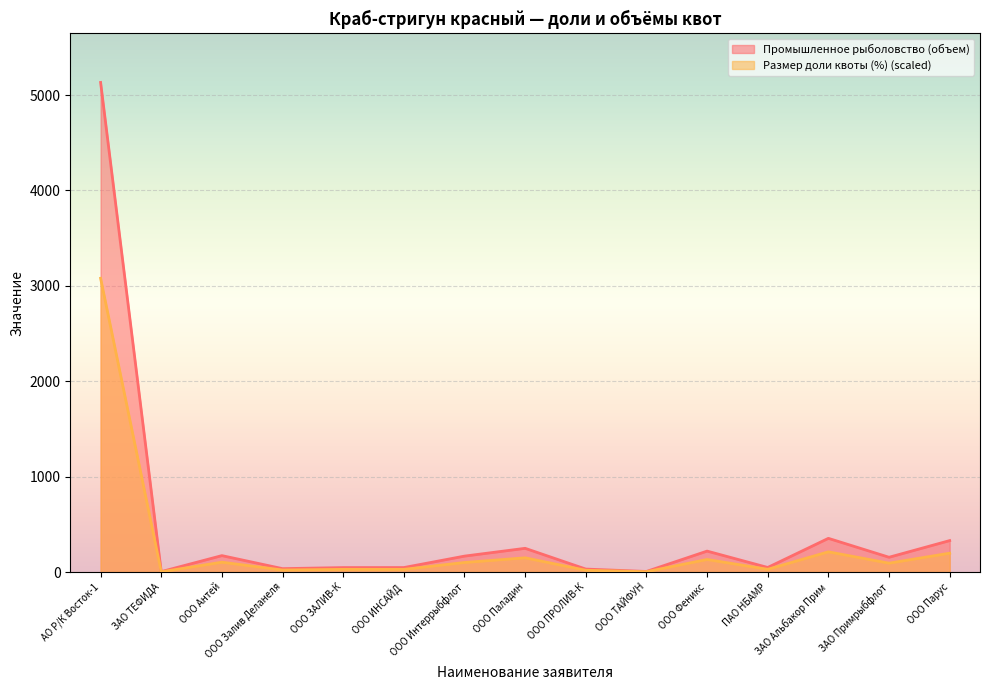

What is the value of the Промышленное рыболовство (объем) point at the 15th from the left?

329.8